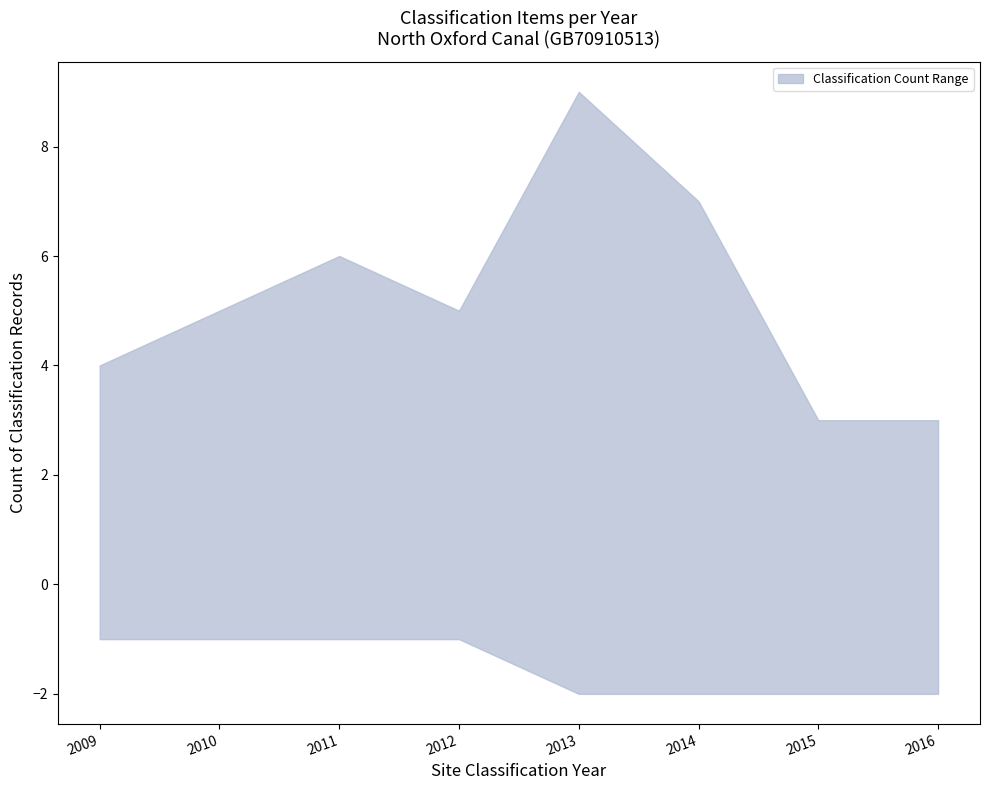

Count the lower values in the range 2011 to 2015.

5